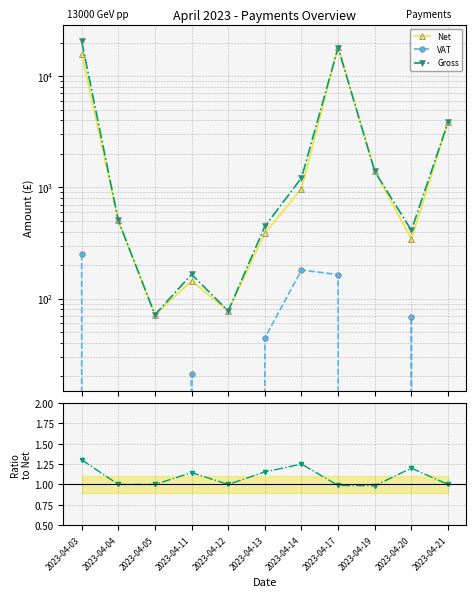

At which category is the sum across all series the highest?

2023-04-03